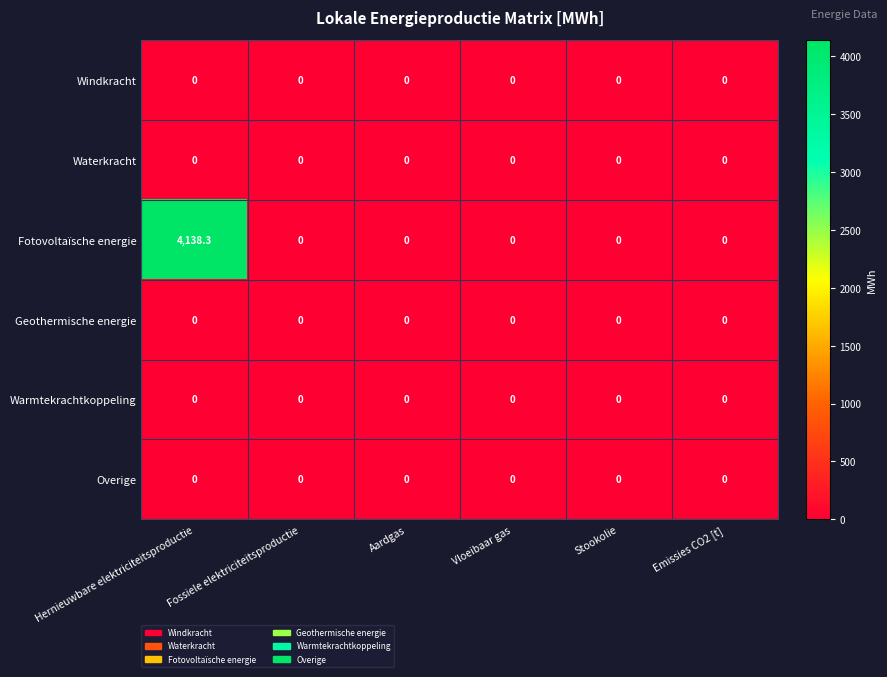

Which series has the widest spread of values?

Fotovoltaïsche energie